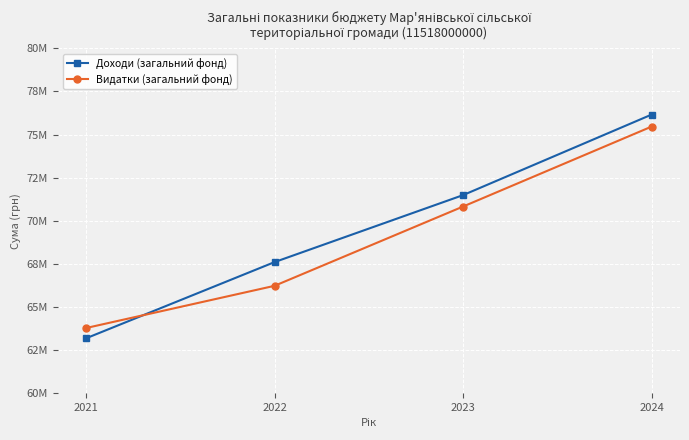

Is this an area chart (filled region under the line)?

No